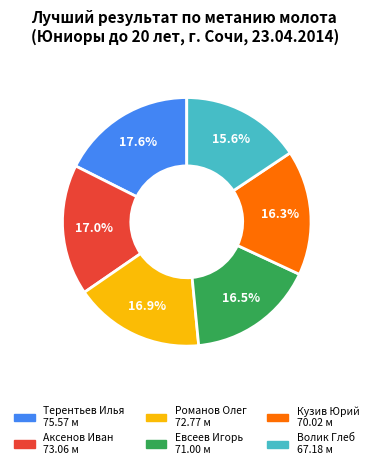

Does Романов Олег represent more than half of the total?

No